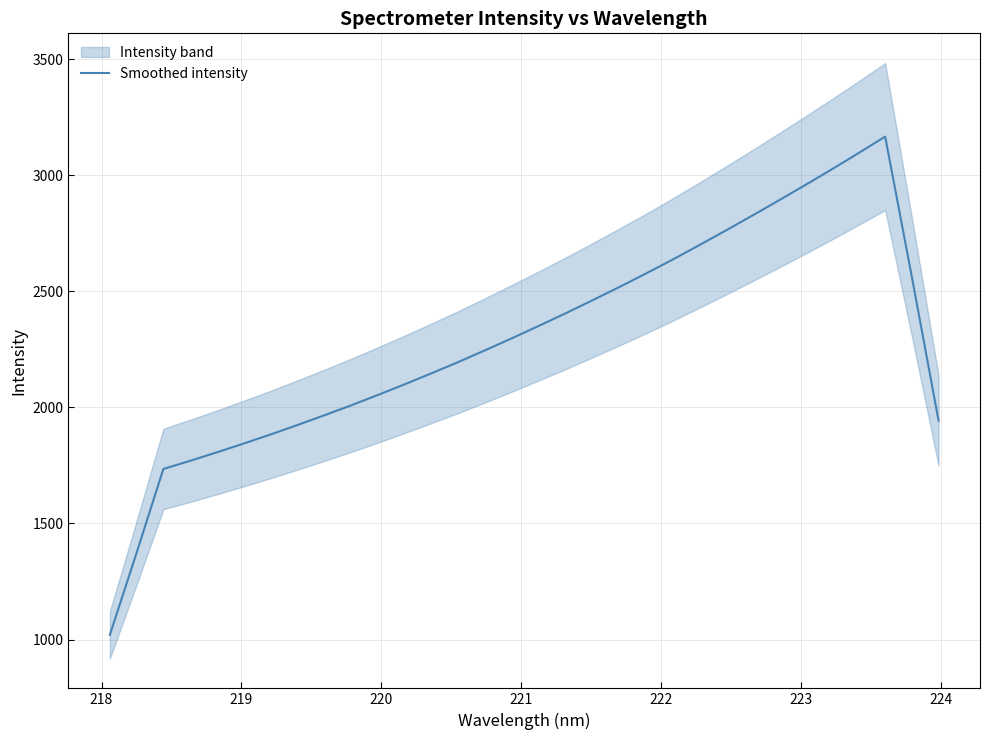

What is the highest value of the Smoothed intensity series?

3165.8